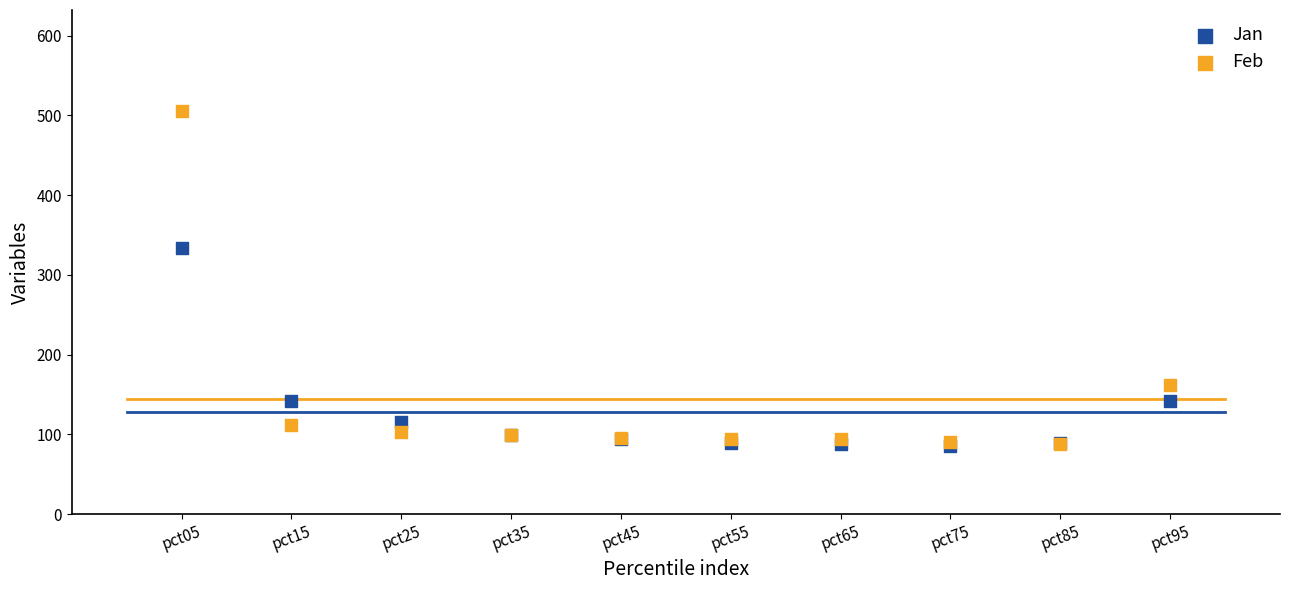

What are all the series names shown in the legend?

Jan, Feb